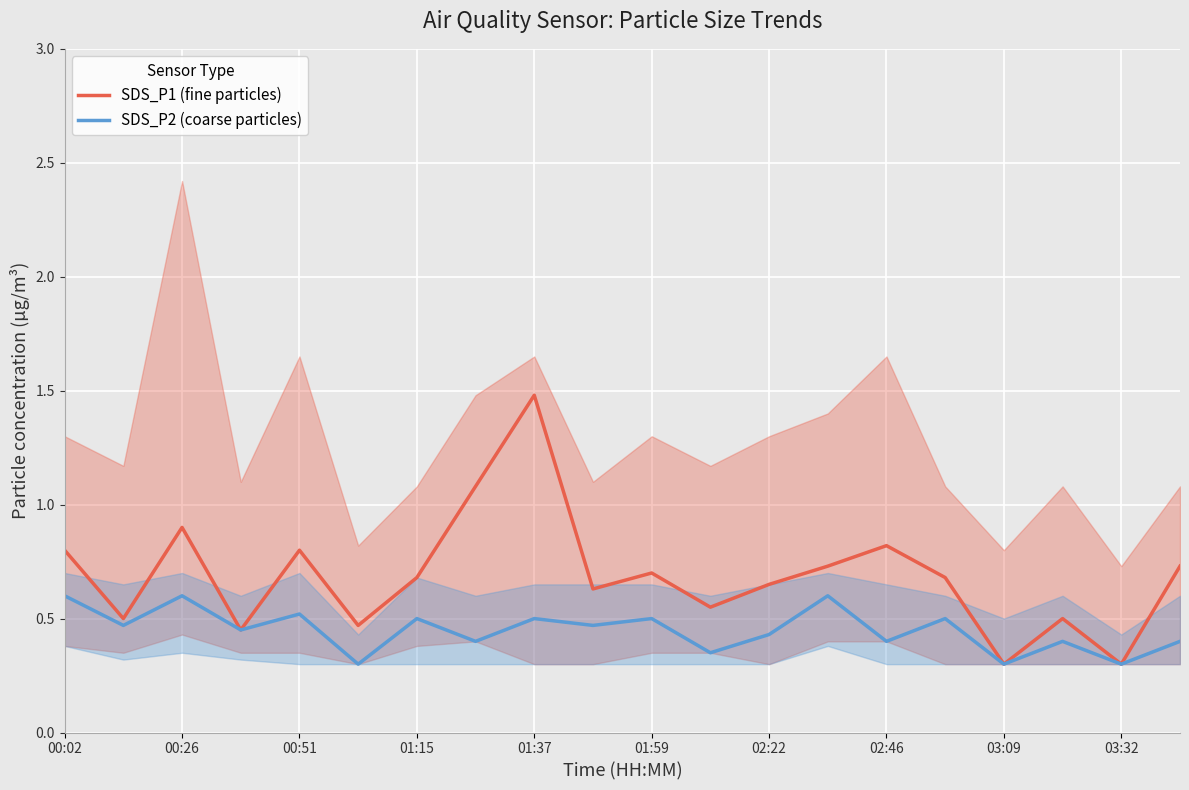

What is the value of the SDS_P2 (coarse particles) point at the 16th from the left?

0.5